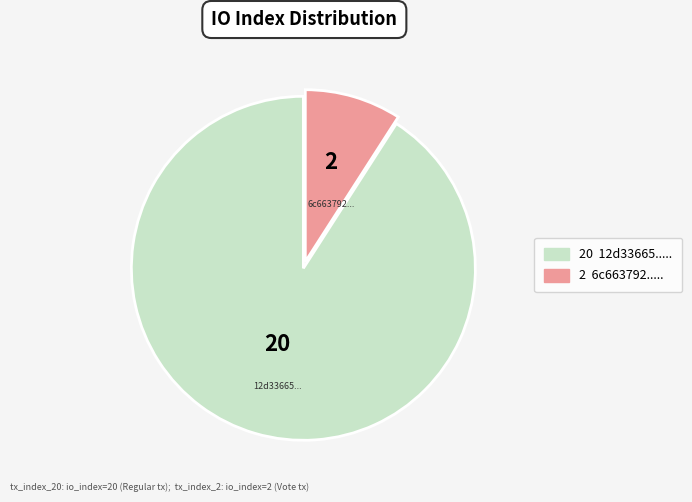

Is there any slice that represents more than half of the pie?

Yes